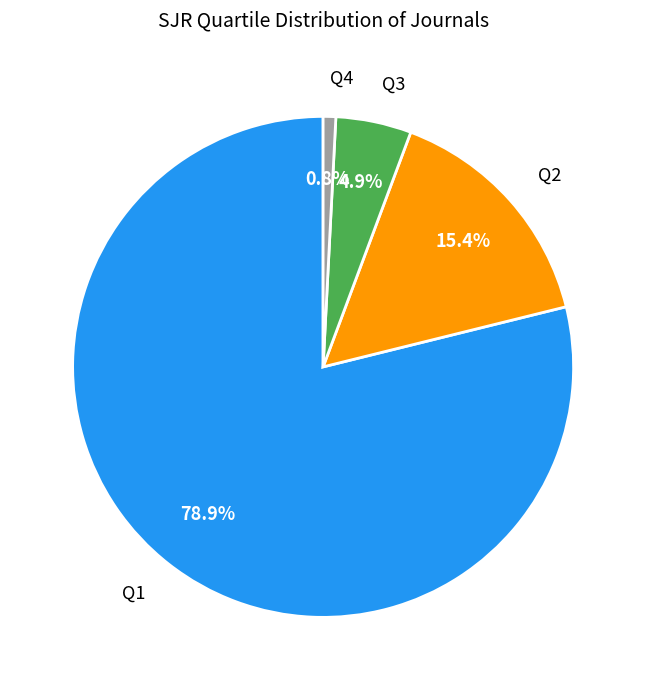

Count the number of slices in the pie.

4